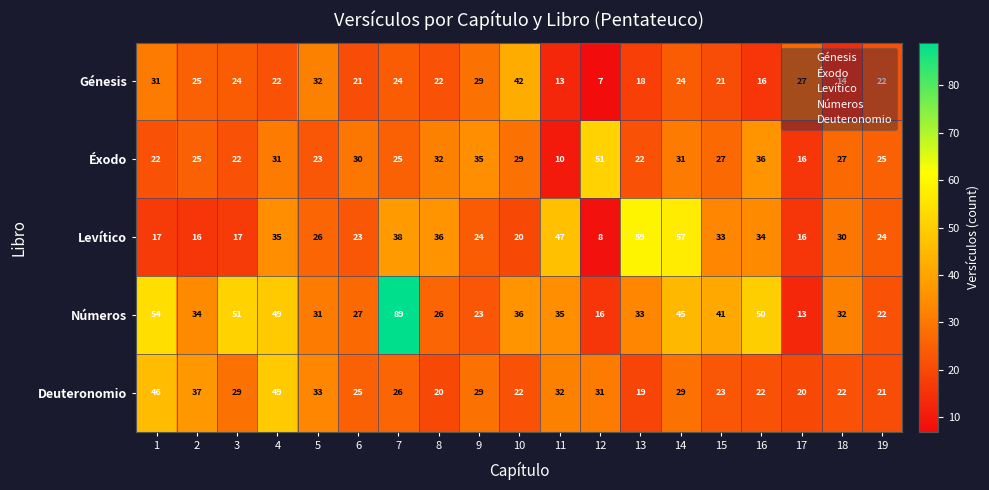

Rank the series by their maximum value, from lowest to highest.

Génesis, Deuteronomio, Éxodo, Levítico, Números